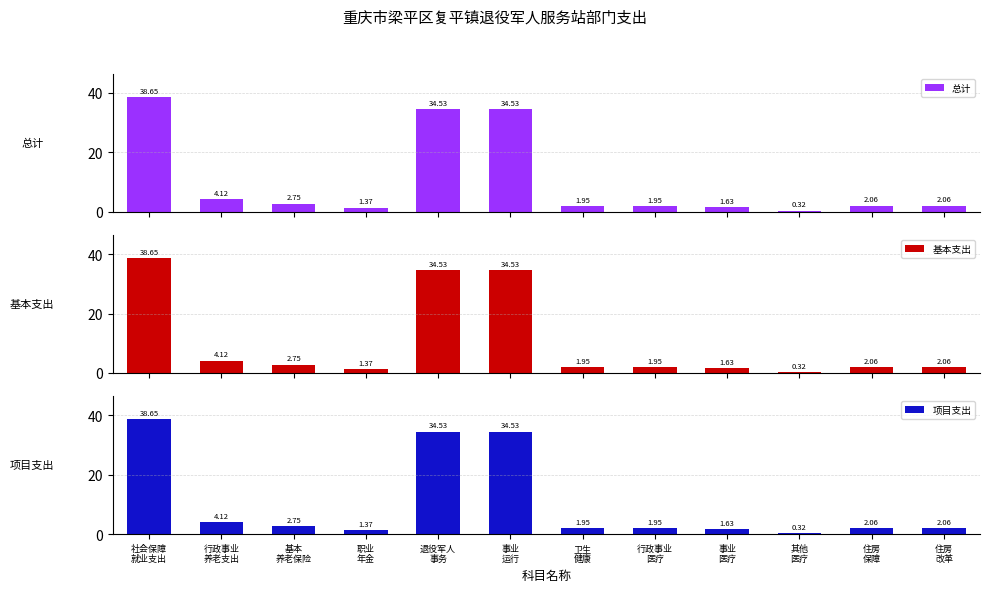

How many data points in 基本支出 are less than 2?

5